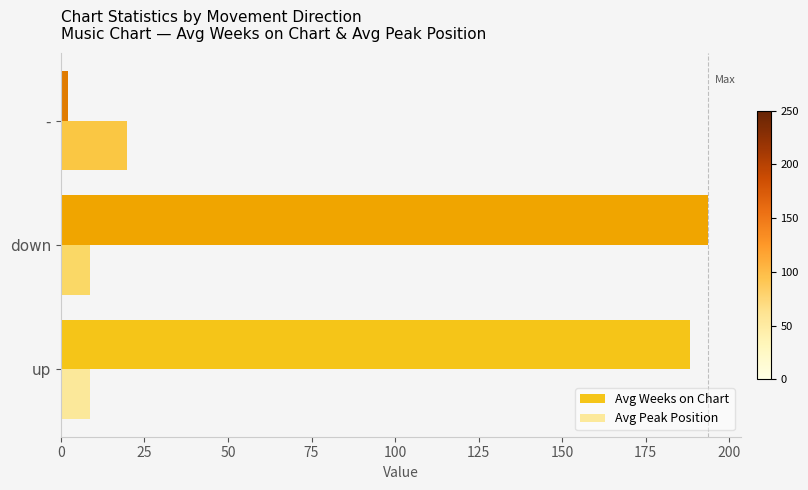

What is the difference between the maximum and minimum values in the Avg Peak Position series?

11.1